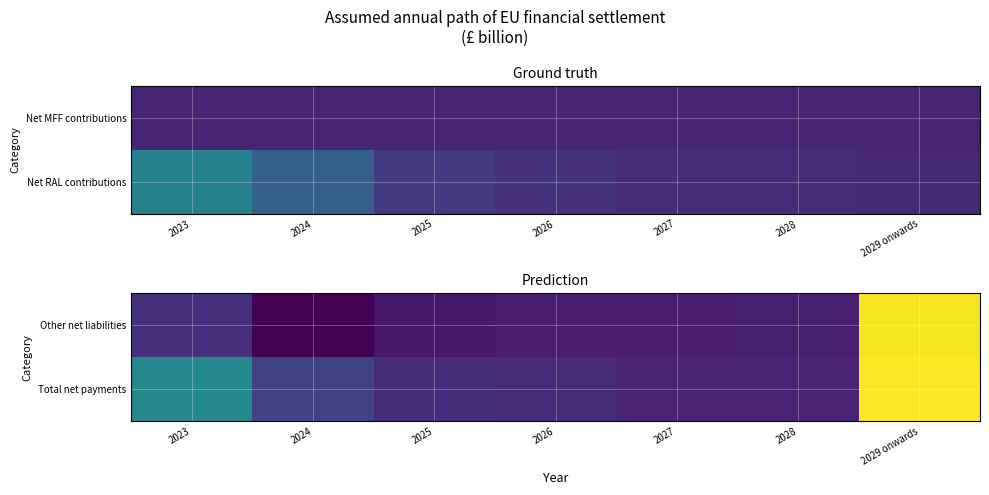

List the series in order of their peak value, highest first.

Total net payments, Other net liabilities